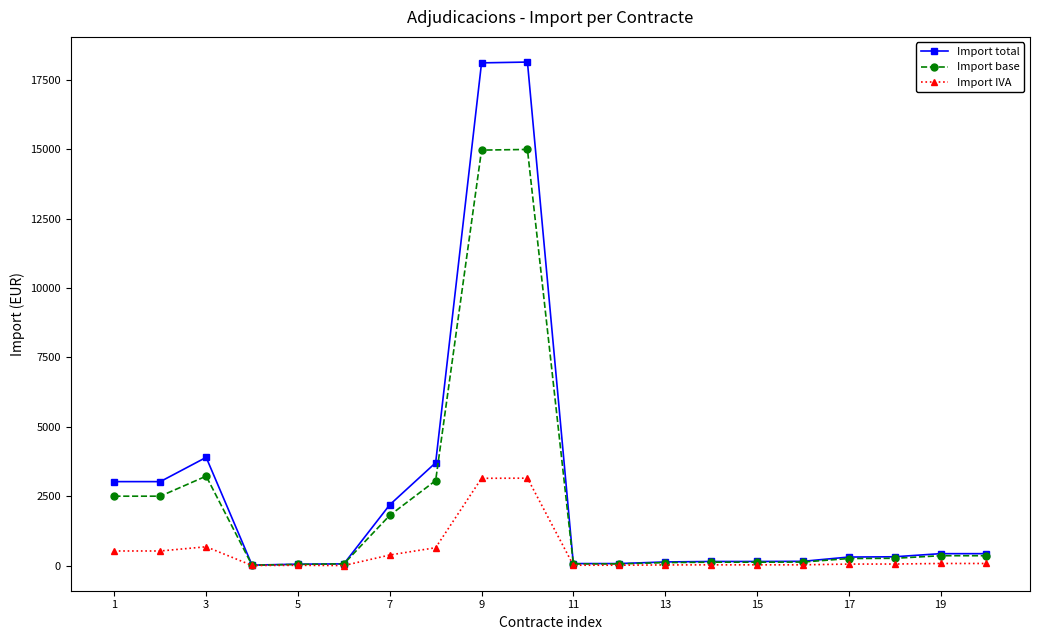

Does the chart display data point markers on the line(s)?

Yes